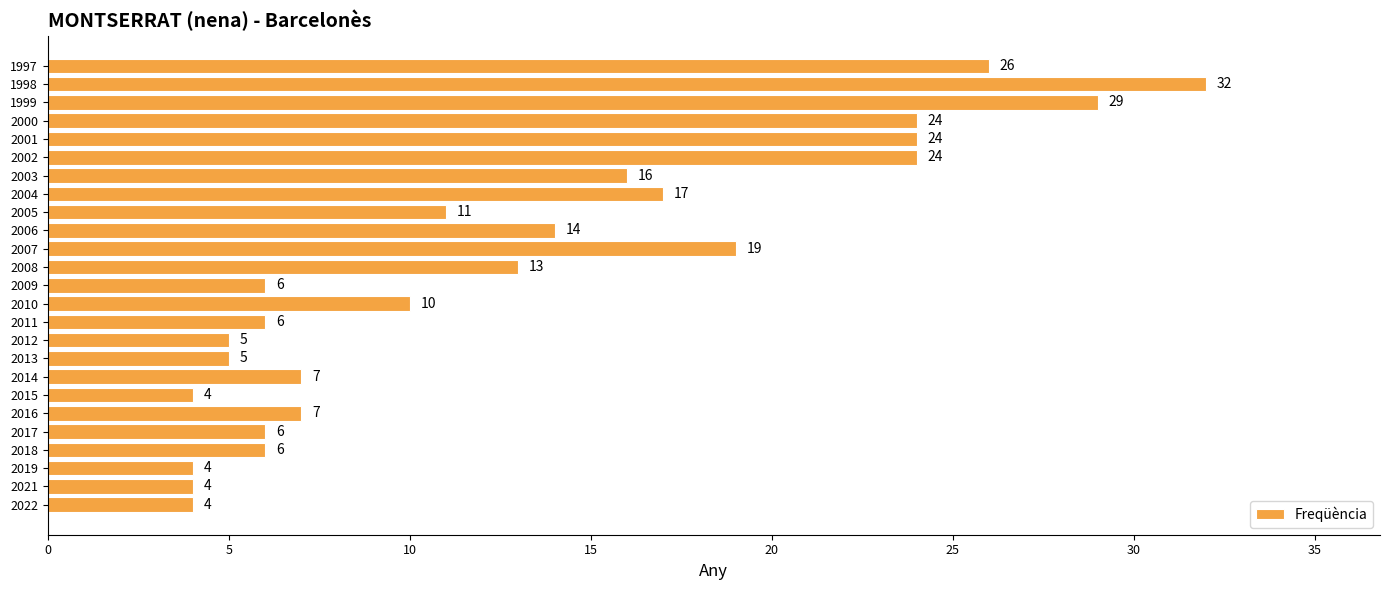

What is the approximate value at 2018?

6